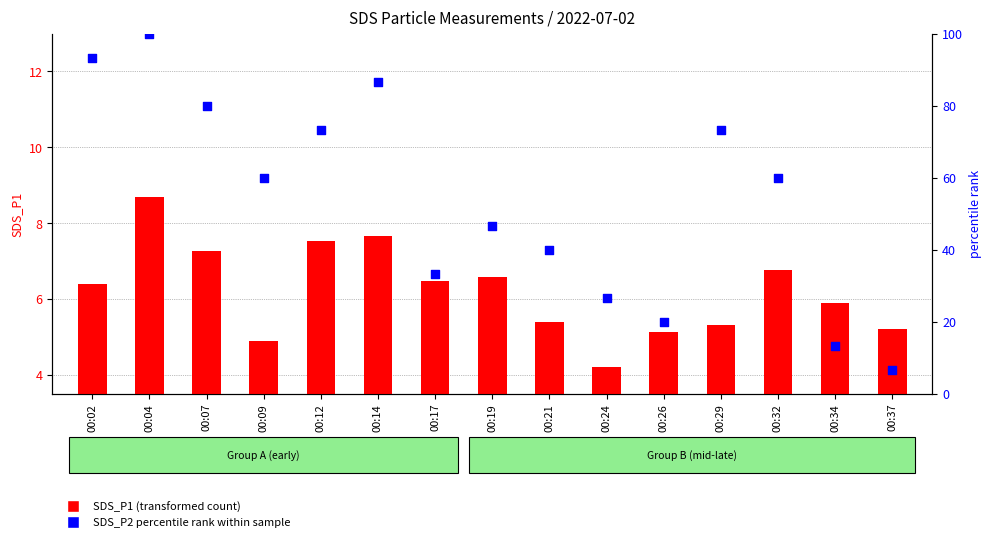

At which category is the sum across all series the highest?

00:04